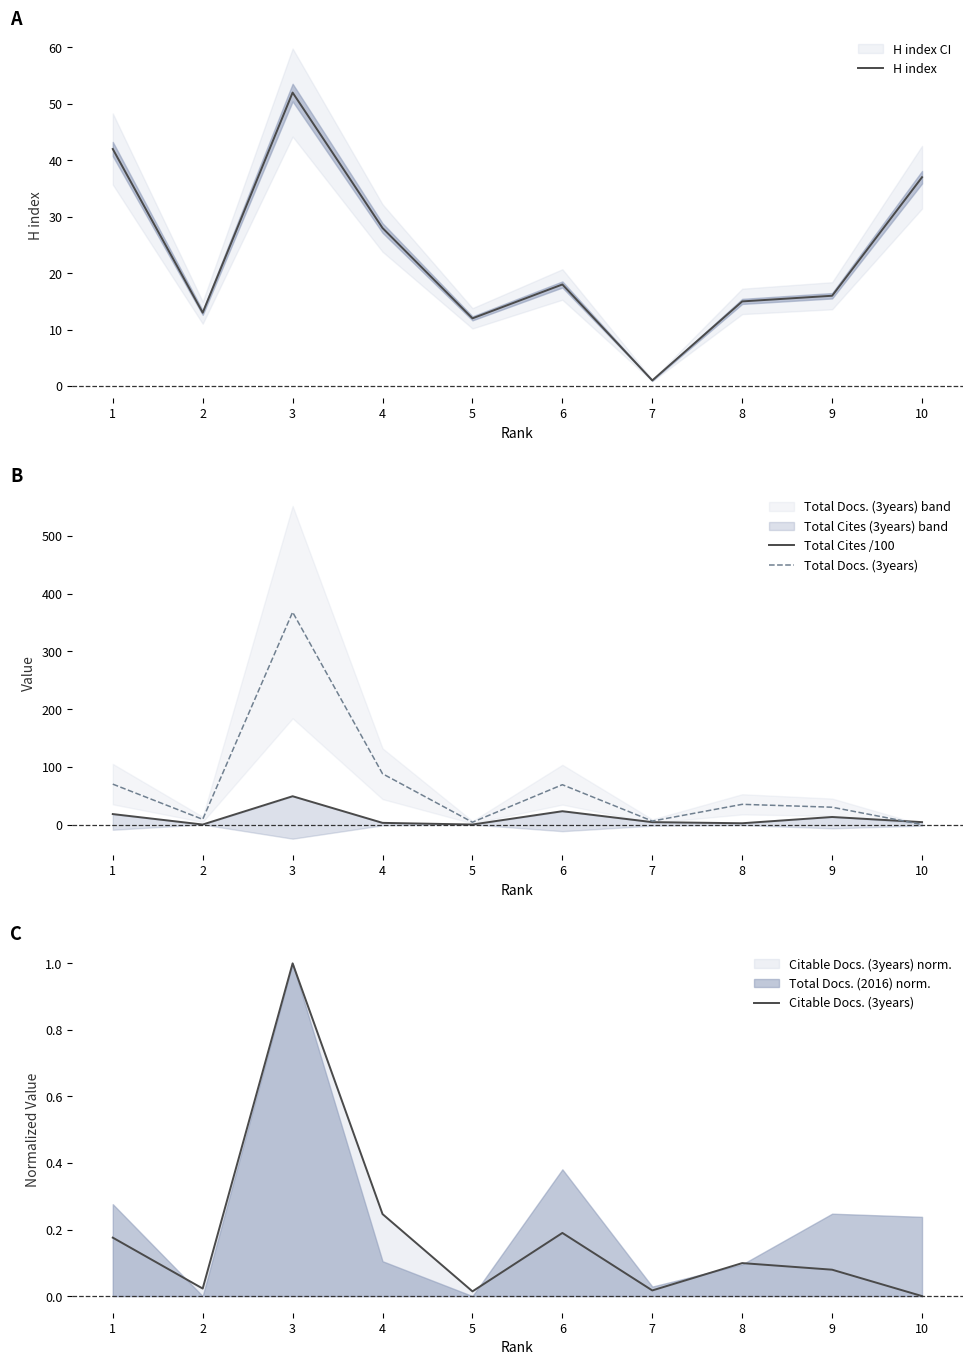

True or false: Total Cites /100 and Citable Docs. (3years) intersect in this chart.

True